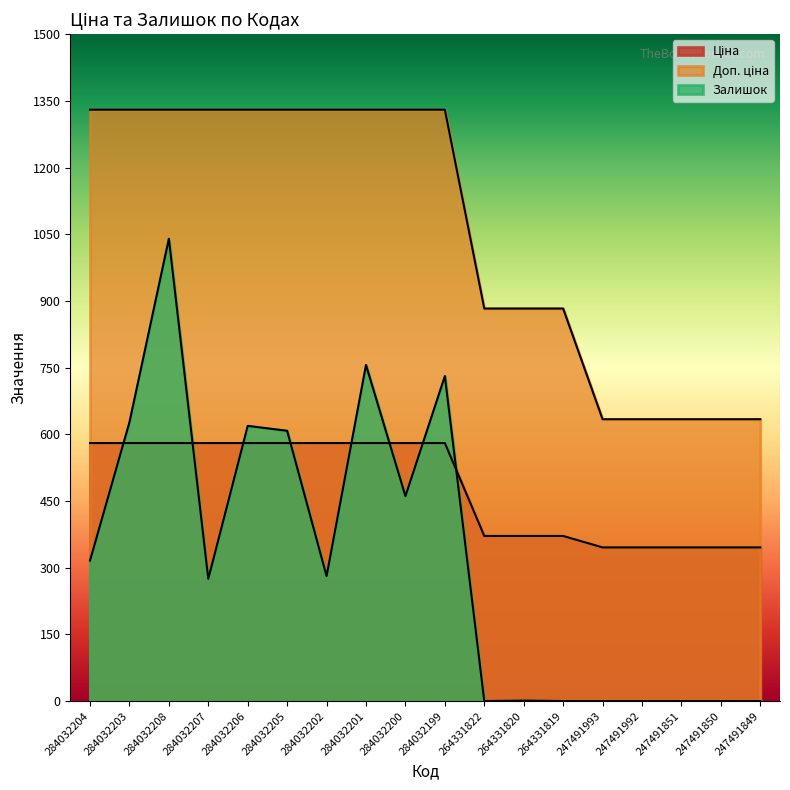

Reading left to right, extract all data points from this chart.

Ціна: 284032204=580.4	284032203=580.4	284032208=580.4	284032207=580.4	284032206=580.4	284032205=580.4	284032202=580.4	284032201=580.4	284032200=580.4	284032199=580.4	264331822=371.4	264331820=371.4	264331819=371.4	247491993=345.6	247491992=345.6	247491851=345.6	247491850=345.6	247491849=345.6
Доп. ціна: 284032204=1330.3	284032203=1330.3	284032208=1330.3	284032207=1330.3	284032206=1330.3	284032205=1330.3	284032202=1330.3	284032201=1330.3	284032200=1330.3	284032199=1330.3	264331822=883.0	264331820=883.0	264331819=883.0	247491993=634.0	247491992=634.0	247491851=634.0	247491850=634.0	247491849=634.0
Залишок: 284032204=316.0	284032203=627.0	284032208=1040.0	284032207=275.0	284032206=619.0	284032205=608.0	284032202=281.0	284032201=756.0	284032200=461.0	284032199=731.0	264331822=0.0	264331820=1.0	264331819=0.0	247491993=0.0	247491992=0.0	247491851=0.0	247491850=0.0	247491849=0.0